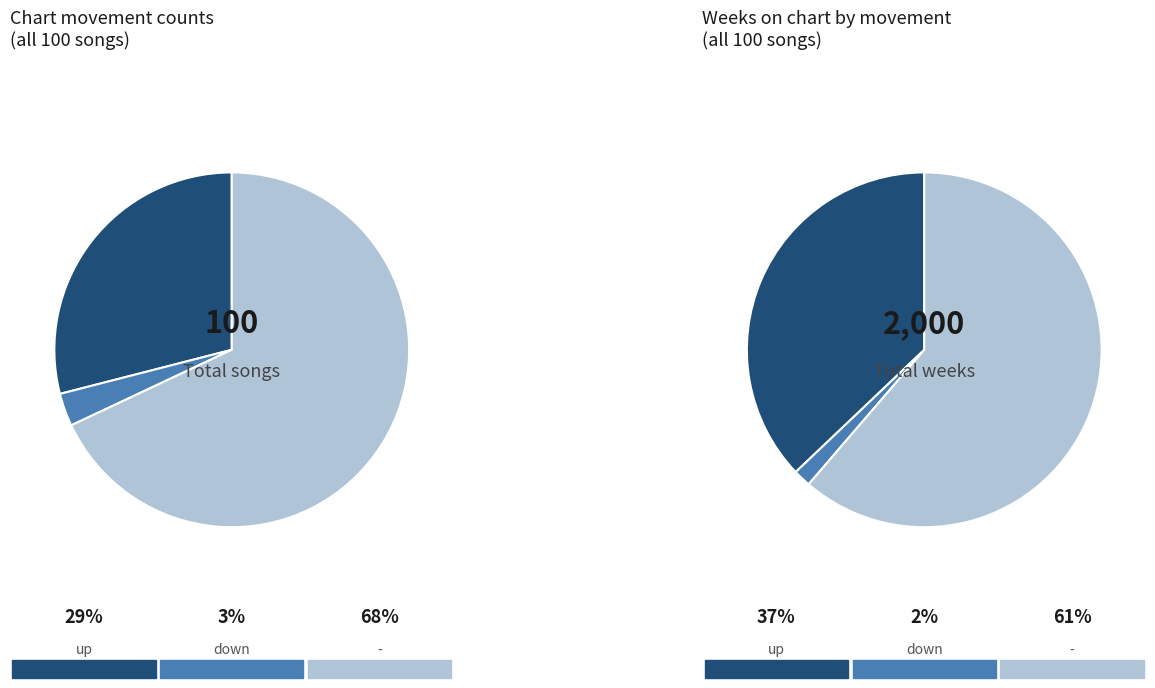

Which category accounts for the majority?

-